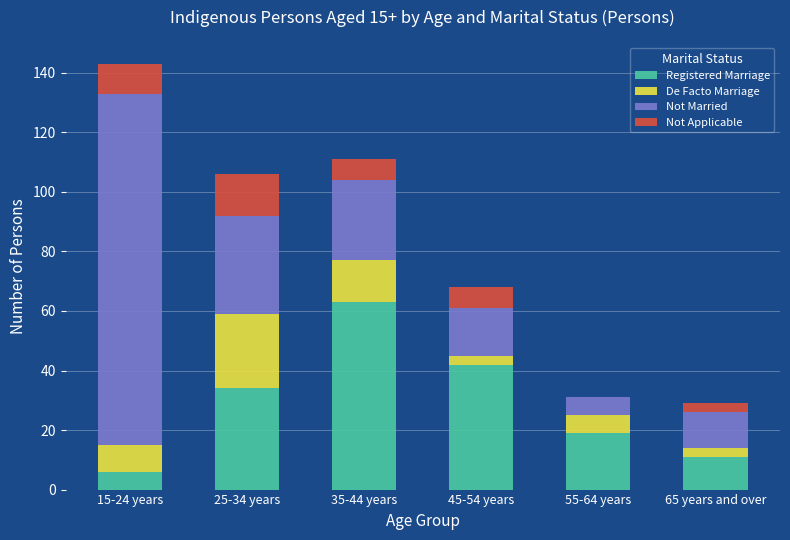

At which category is the sum across all series the highest?

15-24 years